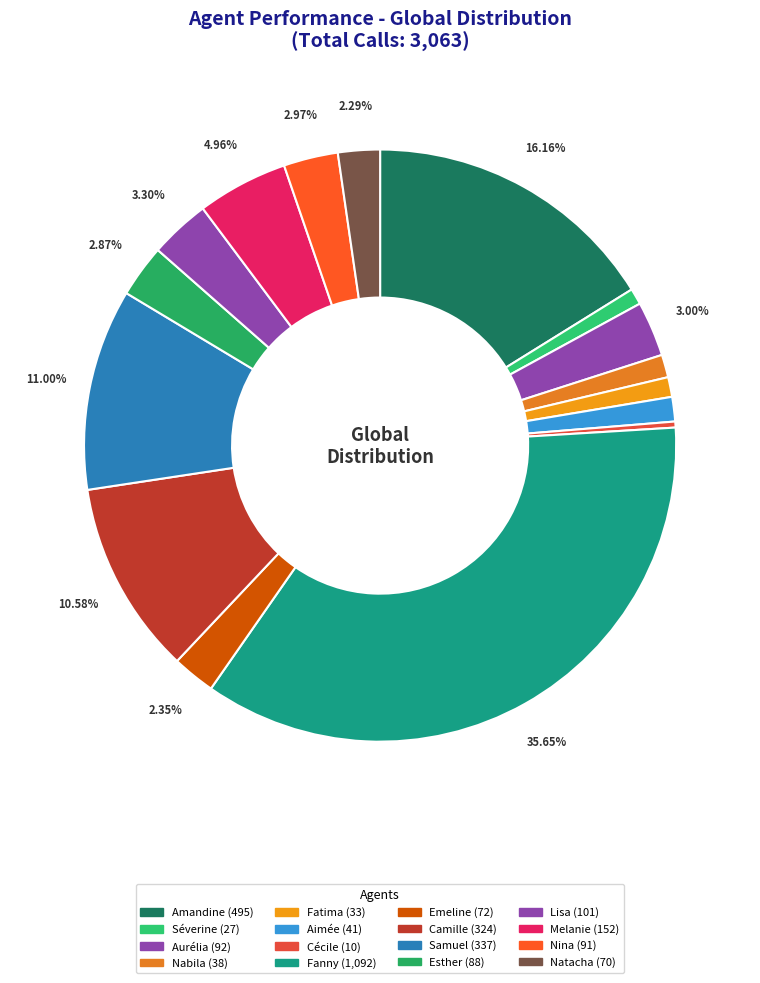

Count the number of slices in the pie.

16